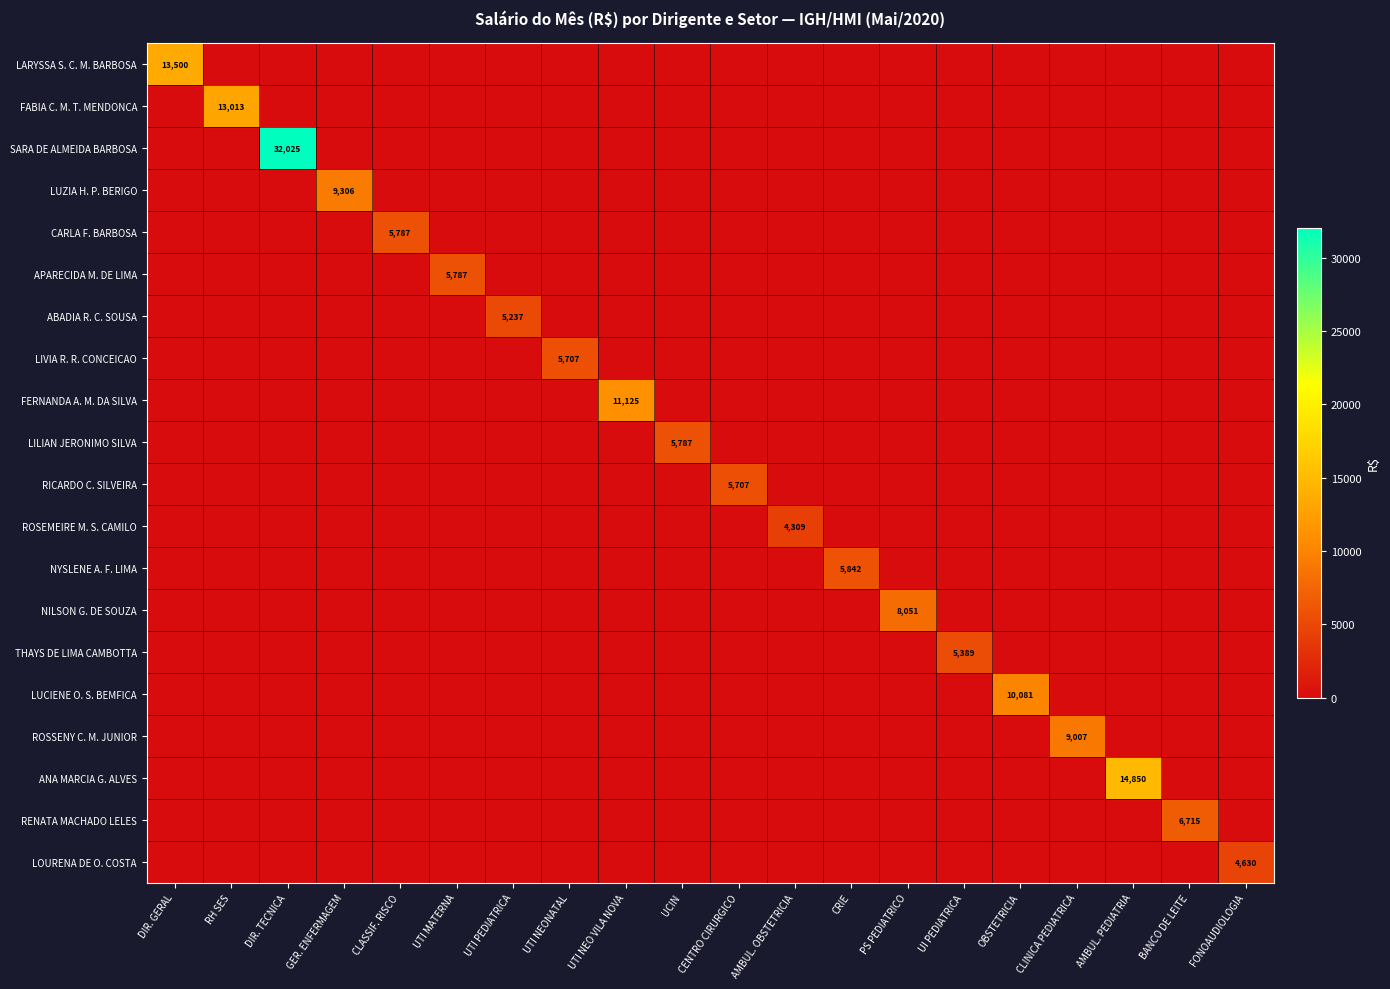

List the labels in order of RICARDO C. SILVEIRA value, largest first.

CENTRO CIRURGICO, DIR. GERAL, RH SES, DIR. TECNICA, GER. ENFERMAGEM, CLASSIF. RISCO, UTI MATERNA, UTI PEDIATRICA, UTI NEONATAL, UTI NEO VILA NOVA, UCIN, AMBUL. OBSTETRICIA, CRIE, PS PEDIATRICO, UI PEDIATRICA, OBSTETRICIA, CLINICA PEDIATRICA, AMBUL. PEDIATRIA, BANCO DE LEITE, FONOAUDIOLOGIA